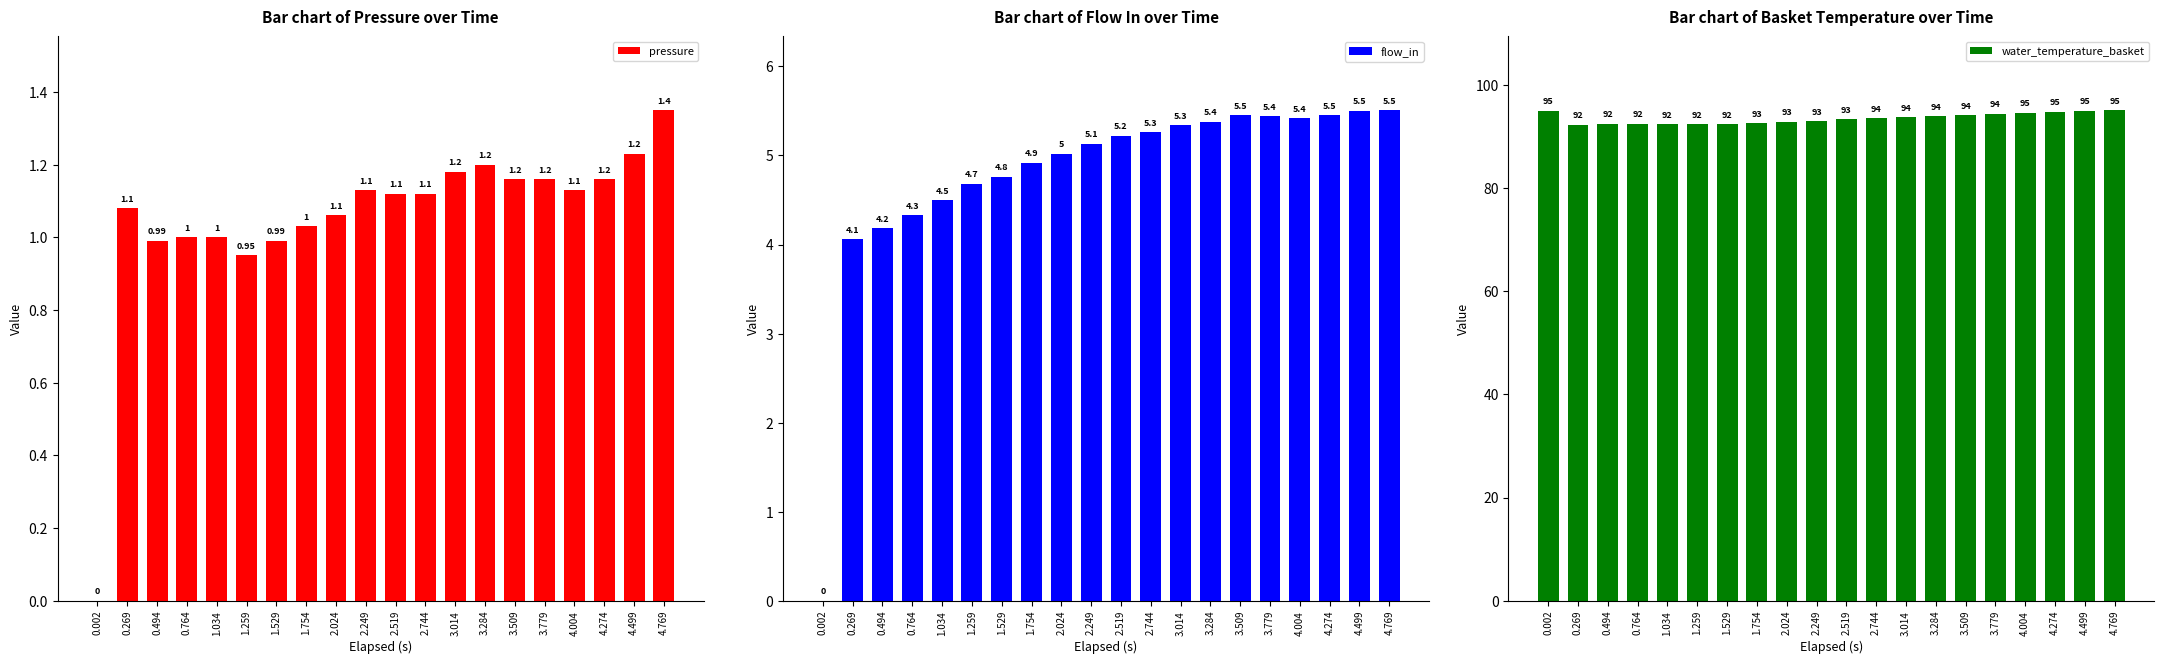

What is the approximate value of pressure at 1.529?

1.0